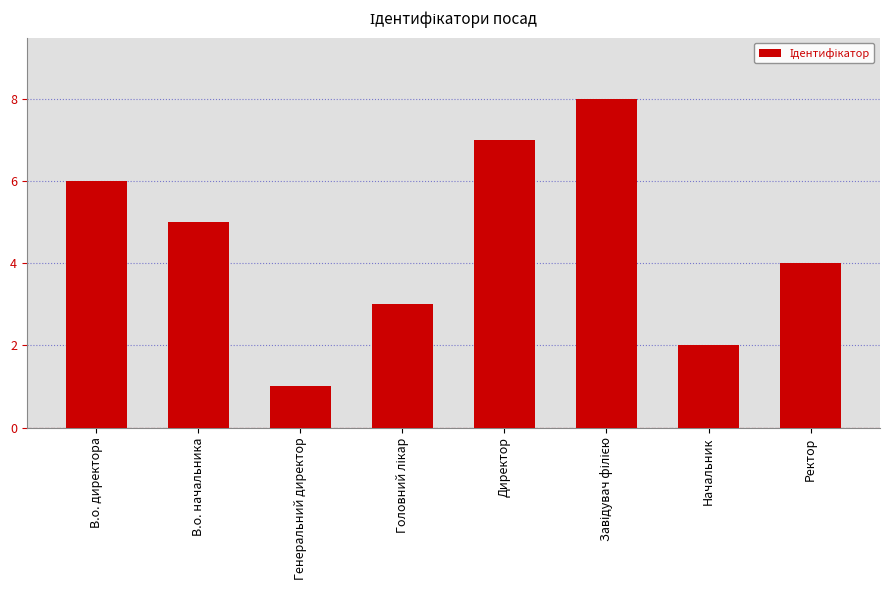

What is the difference between the maximum and minimum values?

7